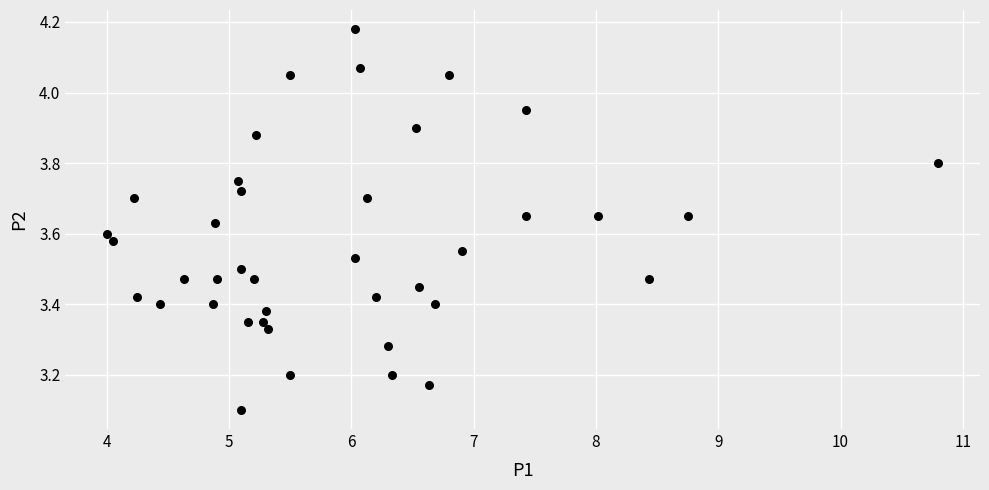

What is the range of Y values (max minus min)?

1.1